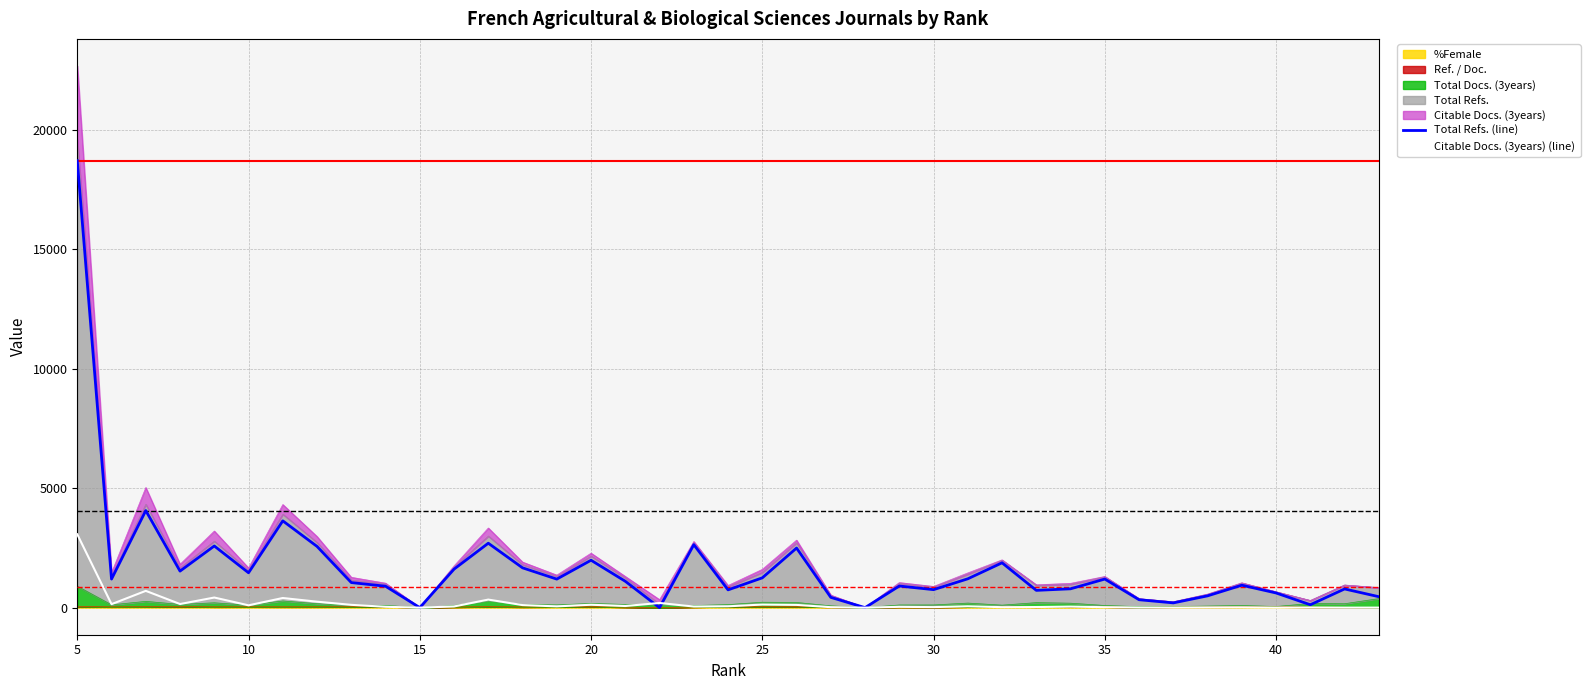

How many data points in Citable Docs. (3years) (line) are above 49?

19